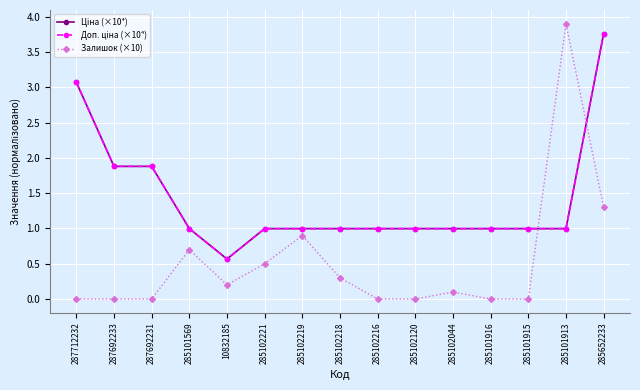

What is the greatest value displayed?

3.9